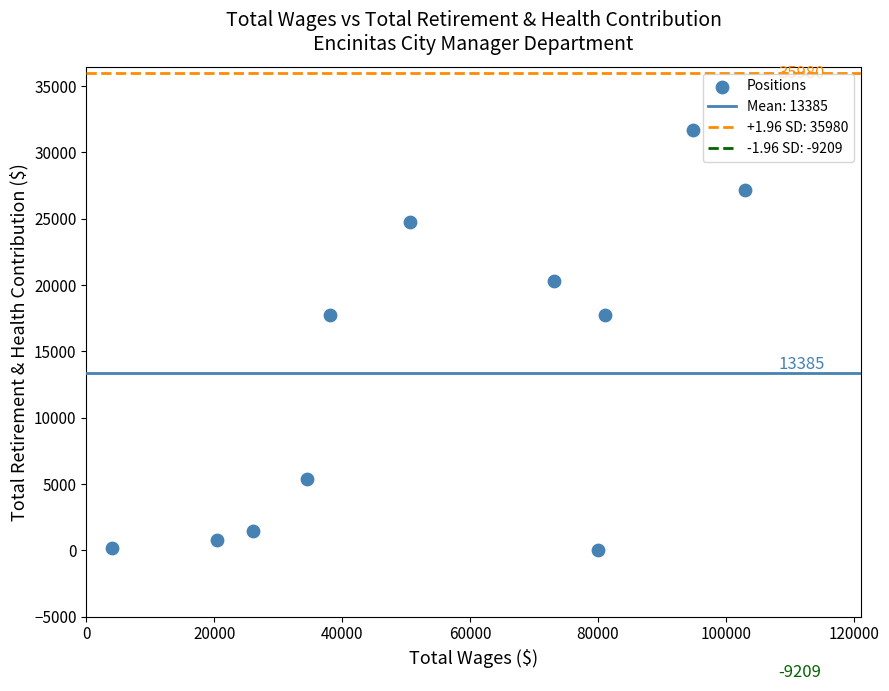

What is the average X value?

55070